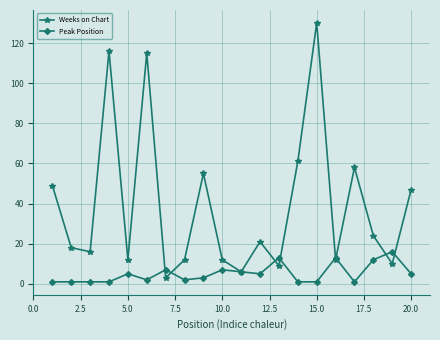

At how many categories does at least one series exceed 100?

3